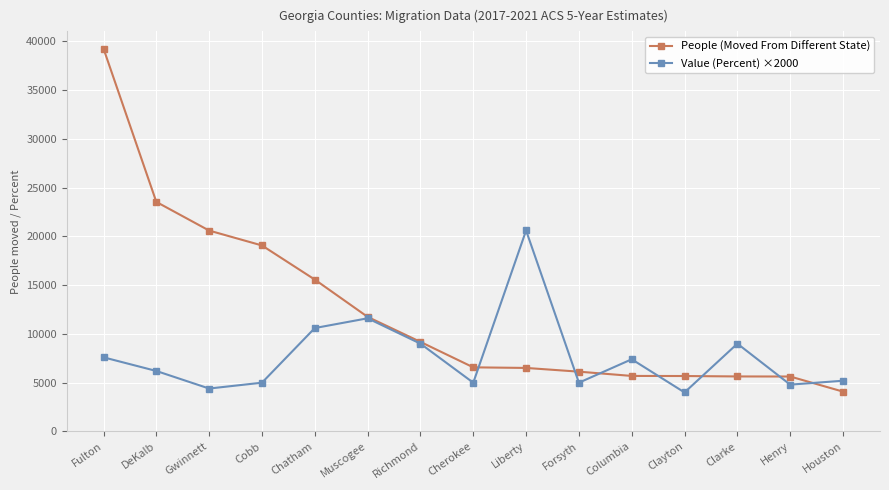

What position from the right is Cobb?

12